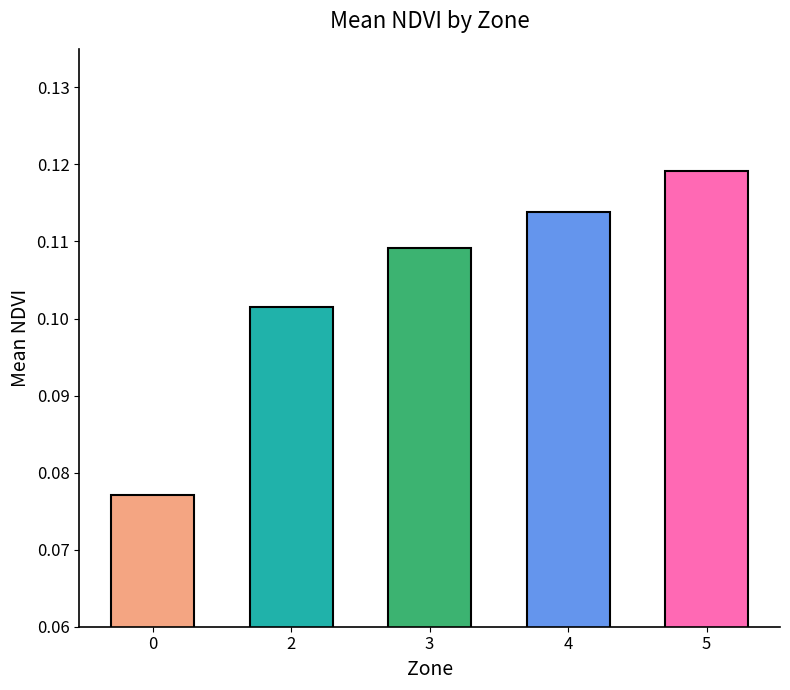

Rank the categories by value from highest to lowest.

5, 4, 3, 2, 0